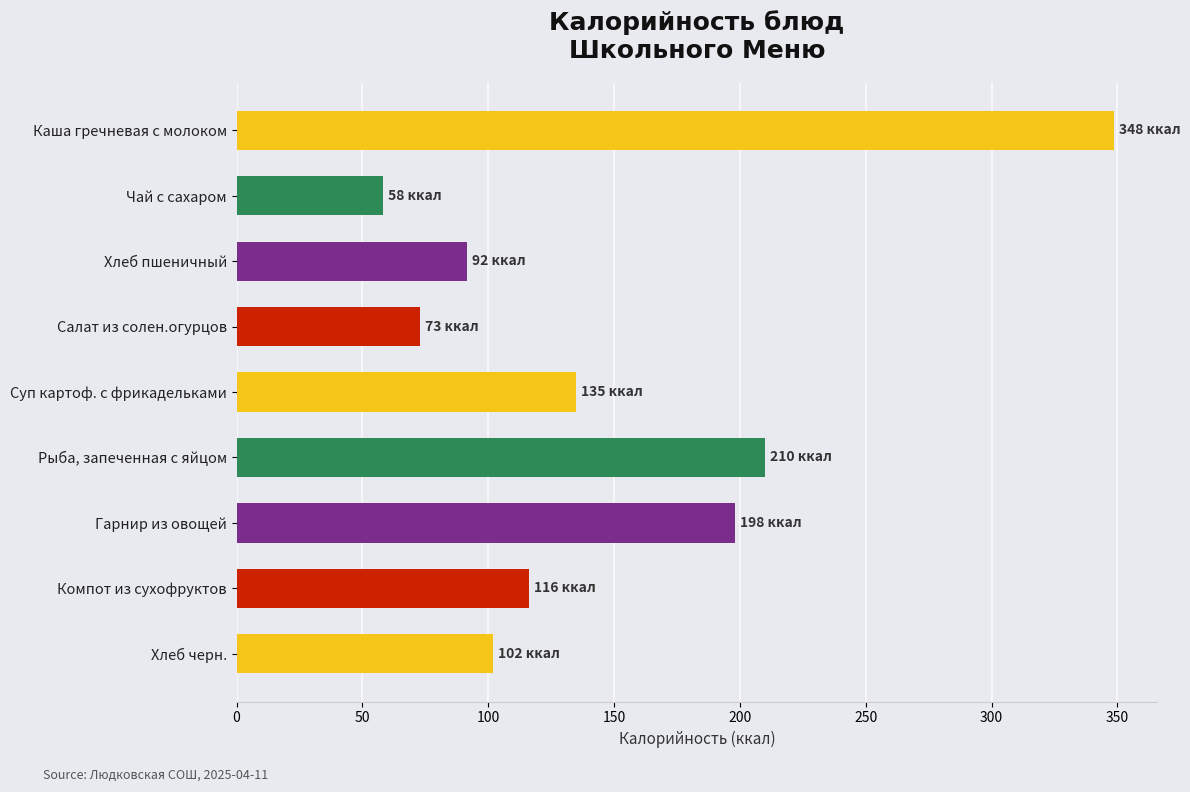

What is the label of the 8th bar from the bottom?

Чай с сахаром